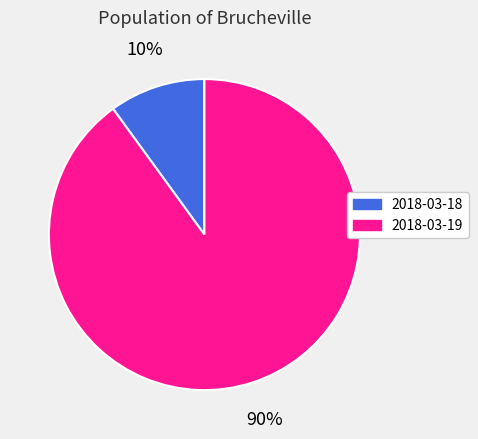

To the nearest percent, what is the difference between the 2018-03-19 and 2018-03-18 slice percentages?

80%